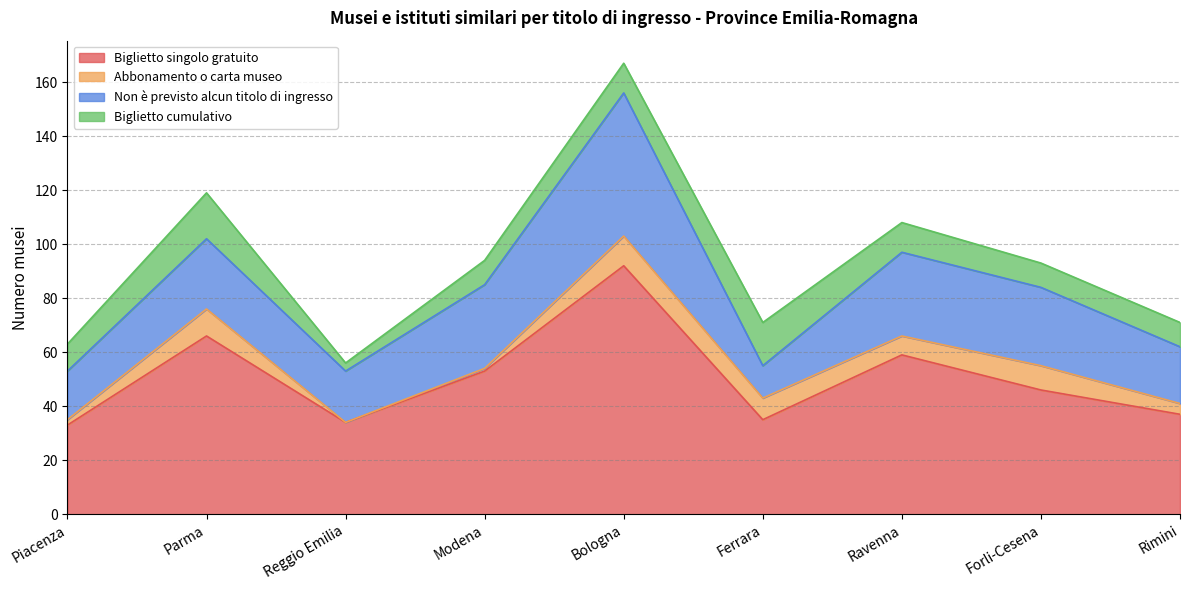

What is the label of the 8th point from the left?

Forli-Cesena